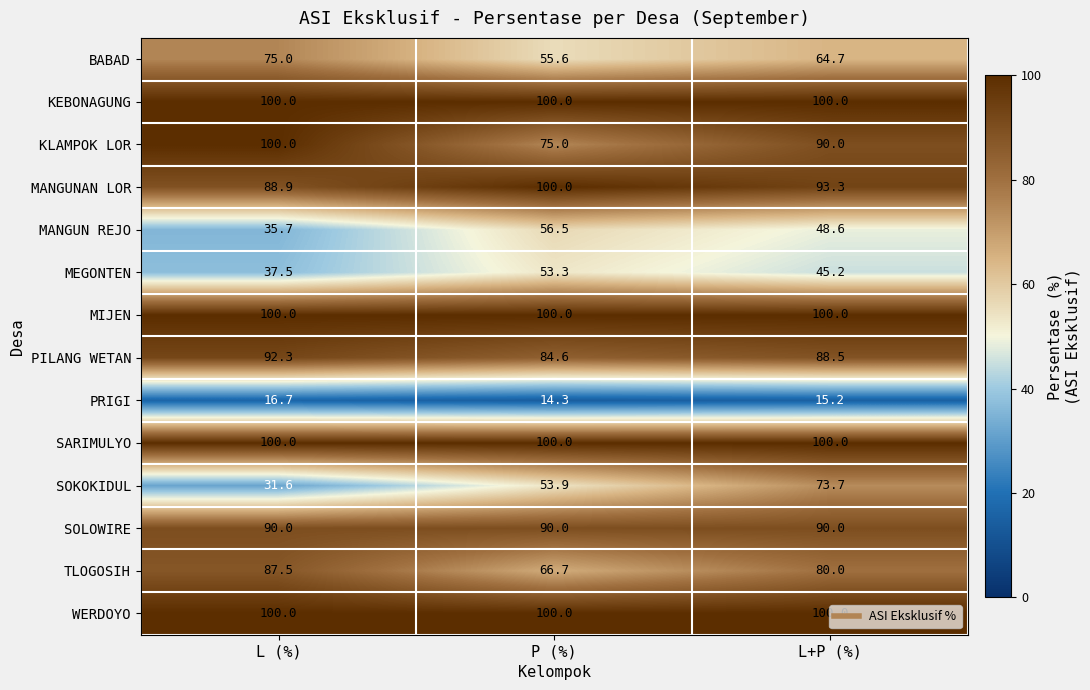

At which category does the chart reach its minimum across all series?

P (%)